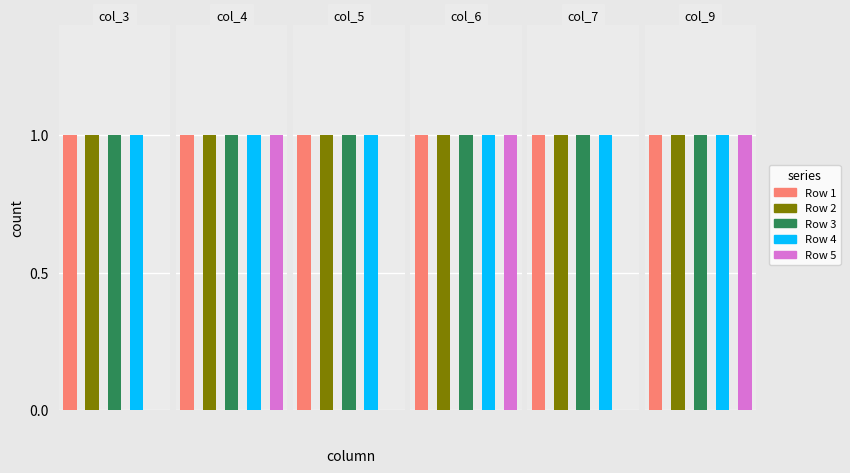

Between col_3 and col_6, which series saw the biggest shift?

Row 5